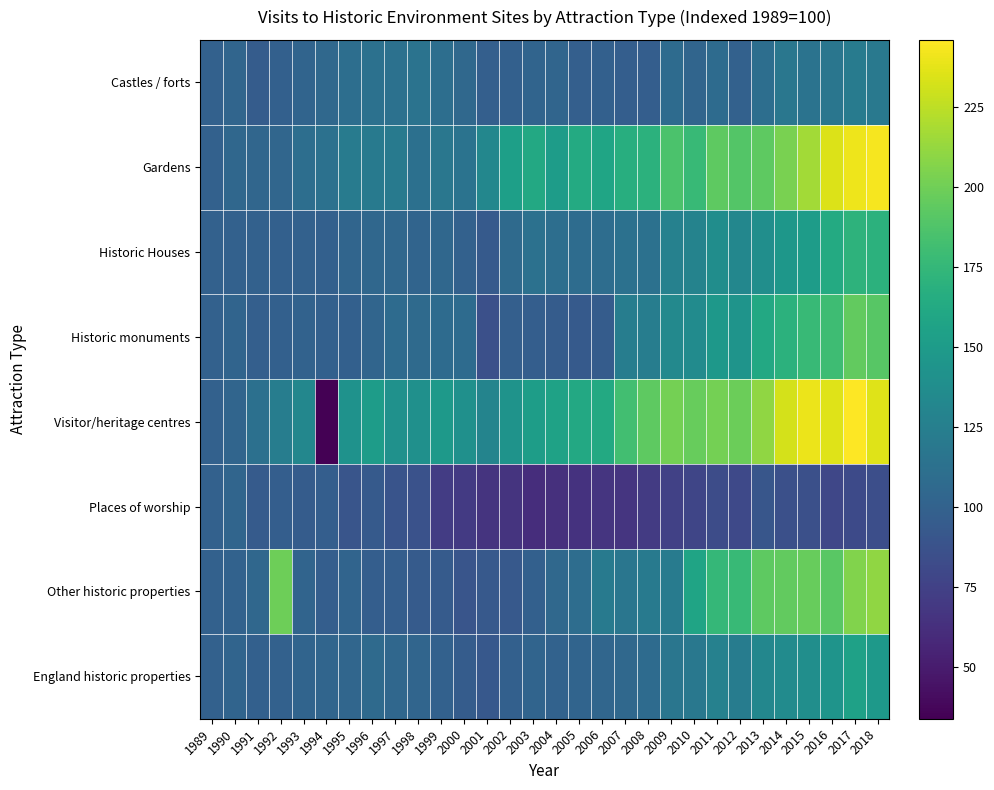

Reading left to right, what are all the values shown in this chart?

Castles / forts: 1989=100	1990=103	1991=96	1992=99	1993=102	1994=106	1995=111	1996=113	1997=113	1998=115	1999=111	2000=106	2001=98	2002=99	2003=102	2004=103	2005=98	2006=99	2007=97	2008=97	2009=108	2010=103	2011=108	2012=100	2013=111	2014=118	2015=115	2016=117	2017=122	2018=120
Gardens: 1989=100	1990=105	1991=104	1992=104	1993=111	1994=113	1995=122	1996=121	1997=121	1998=112	1999=118	2000=115	2001=132	2002=154	2003=162	2004=151	2005=164	2006=159	2007=167	2008=170	2009=186	2010=177	2011=193	2012=189	2013=193	2014=203	2015=217	2016=235	2017=241	2018=243
Historic Houses: 1989=100	1990=100	1991=100	1992=99	1993=100	1994=99	1995=103	1996=105	1997=105	1998=102	1999=105	2000=100	2001=94	2002=107	2003=113	2004=111	2005=109	2006=110	2007=113	2008=113	2009=127	2010=129	2011=138	2012=132	2013=139	2014=146	2015=151	2016=164	2017=171	2018=170
Historic monuments: 1989=100	1990=102	1991=98	1992=99	1993=101	1994=99	1995=99	1996=103	1997=108	1998=107	1999=108	2000=108	2001=86	2002=98	2003=97	2004=96	2005=94	2006=96	2007=124	2008=124	2009=134	2010=136	2011=147	2012=144	2013=162	2014=170	2015=177	2016=180	2017=195	2018=191
Visitor/heritage centres: 1989=100	1990=103	1991=112	1992=124	1993=132	1994=34	1995=142	1996=151	1997=141	1998=140	1999=148	2000=140	2001=130	2002=143	2003=152	2004=156	2005=162	2006=163	2007=182	2008=193	2009=202	2010=197	2011=202	2012=198	2013=211	2014=232	2015=240	2016=236	2017=246	2018=236
Places of worship: 1989=100	1990=103	1991=95	1992=97	1993=96	1994=97	1995=90	1996=94	1997=89	1998=87	1999=72	2000=70	2001=66	2002=66	2003=62	2004=63	2005=65	2006=67	2007=67	2008=71	2009=75	2010=78	2011=83	2012=81	2013=91	2014=86	2015=86	2016=79	2017=82	2018=85
Other historic properties: 1989=100	1990=101	1991=105	1992=199	1993=102	1994=97	1995=102	1996=97	1997=97	1998=95	1999=95	2000=90	2001=93	2002=93	2003=99	2004=106	2005=110	2006=121	2007=117	2008=121	2009=122	2010=158	2011=175	2012=177	2013=193	2014=195	2015=197	2016=192	2017=206	2018=211
England historic properties: 1989=100	1990=102	1991=99	1992=100	1993=102	1994=103	1995=104	1996=107	1997=105	1998=103	1999=100	2000=96	2001=92	2002=99	2003=102	2004=101	2005=102	2006=104	2007=106	2008=108	2009=117	2010=119	2011=127	2012=123	2013=132	2014=136	2015=139	2016=144	2017=155	2018=149